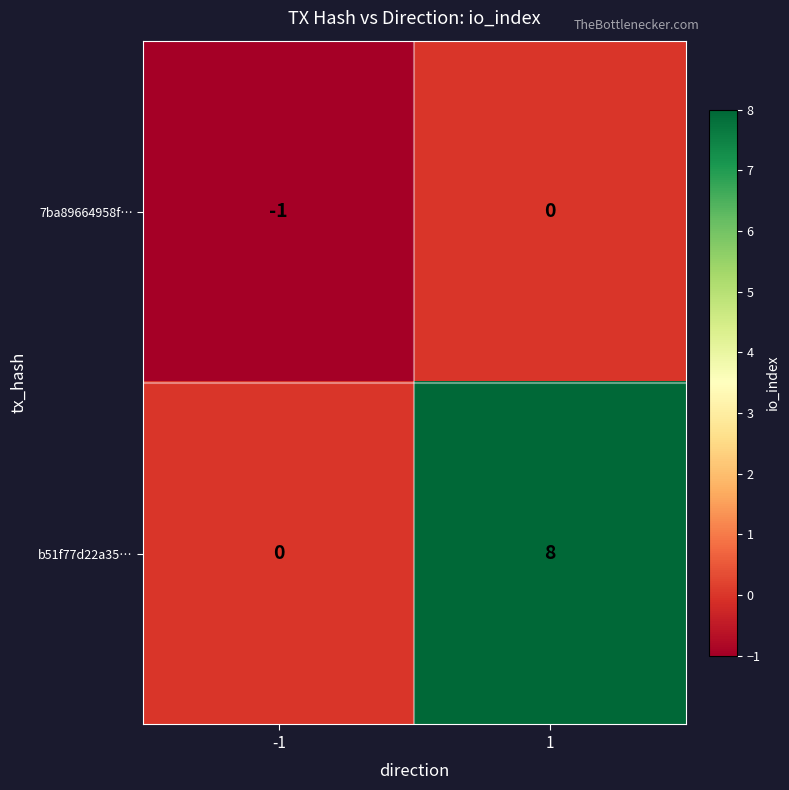

What is the difference between the highest and lowest values at 1?

8